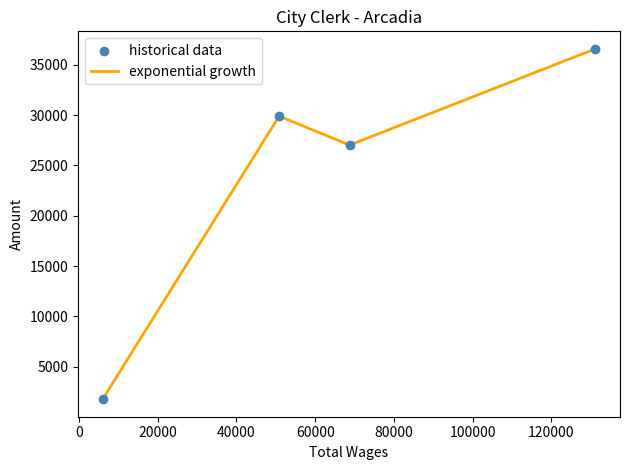

Which series reaches the maximum Y coordinate?

exponential growth